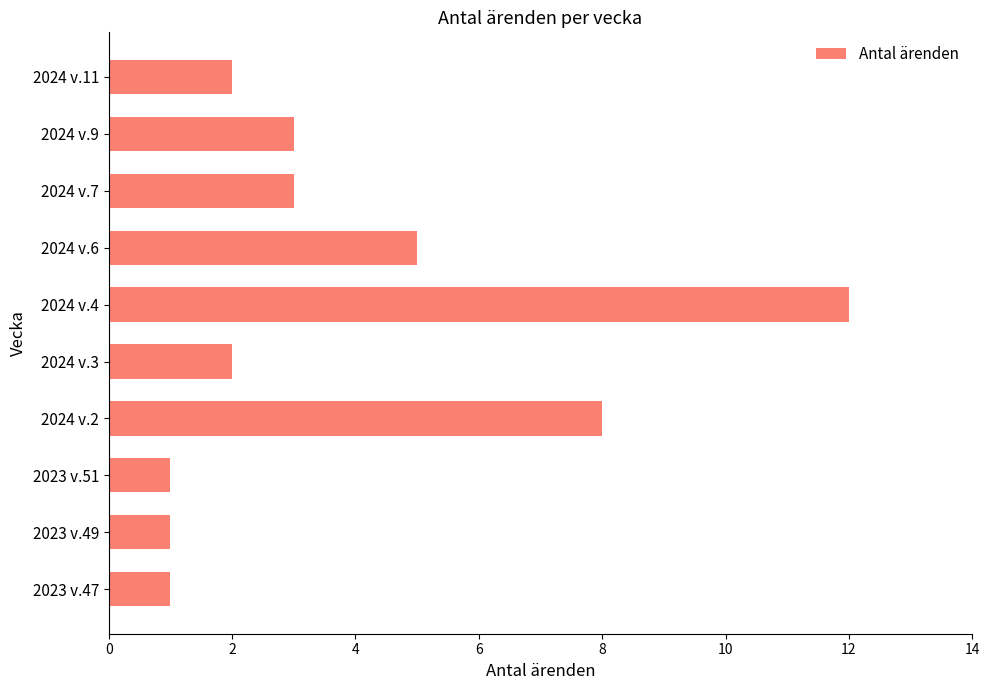

What is the change in value from 2023 v.47 to 2024 v.6?

+4